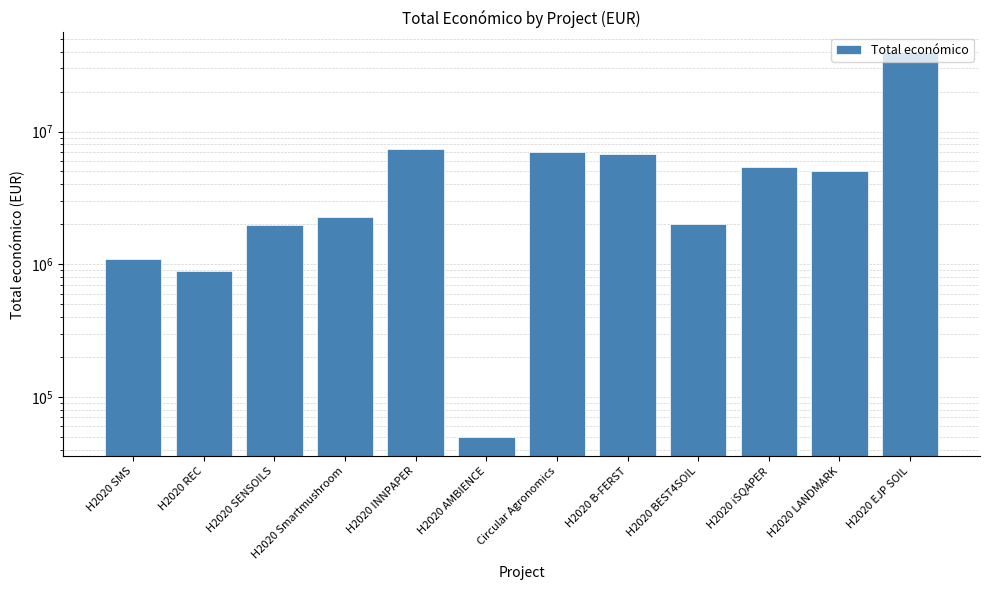

Count the number of data series in this chart.

1